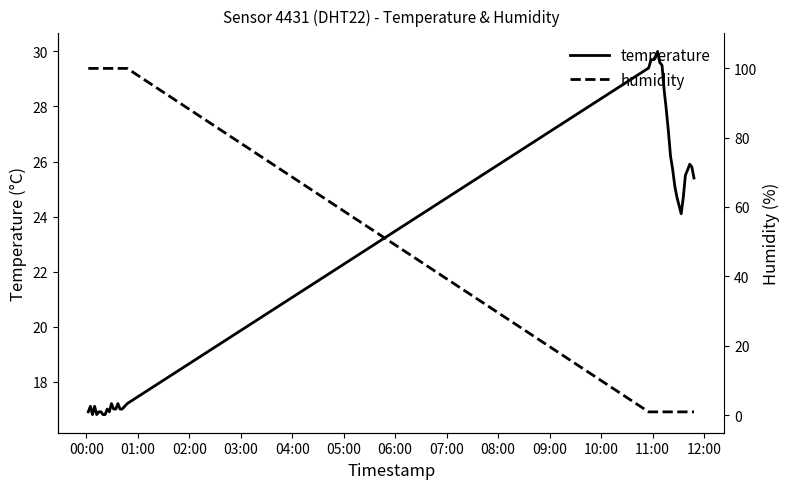

Reading left to right, what are all the values shown in this chart?

temperature: 16.9	17.1	16.8	17.1	16.8	16.9	16.9	16.8	16.8	17.0	16.9	17.2	17.0	17.0	17.2	17.0	17.0	17.2	29.4	29.7	29.7	29.8	30.0	29.6	29.5	28.6	27.9	27.1	26.2	25.7	25.1	24.7	24.4	24.1	24.7	25.5	25.7	25.9	25.8	25.4
humidity: 99.9	99.9	99.9	99.9	99.9	99.9	99.9	99.9	99.9	99.9	99.9	99.9	99.9	99.9	99.9	99.9	99.9	99.9	1.0	1.0	1.0	1.0	1.0	1.0	1.0	1.0	1.0	1.0	1.0	1.0	1.0	1.0	1.0	1.0	1.0	1.0	1.0	1.0	1.0	1.0